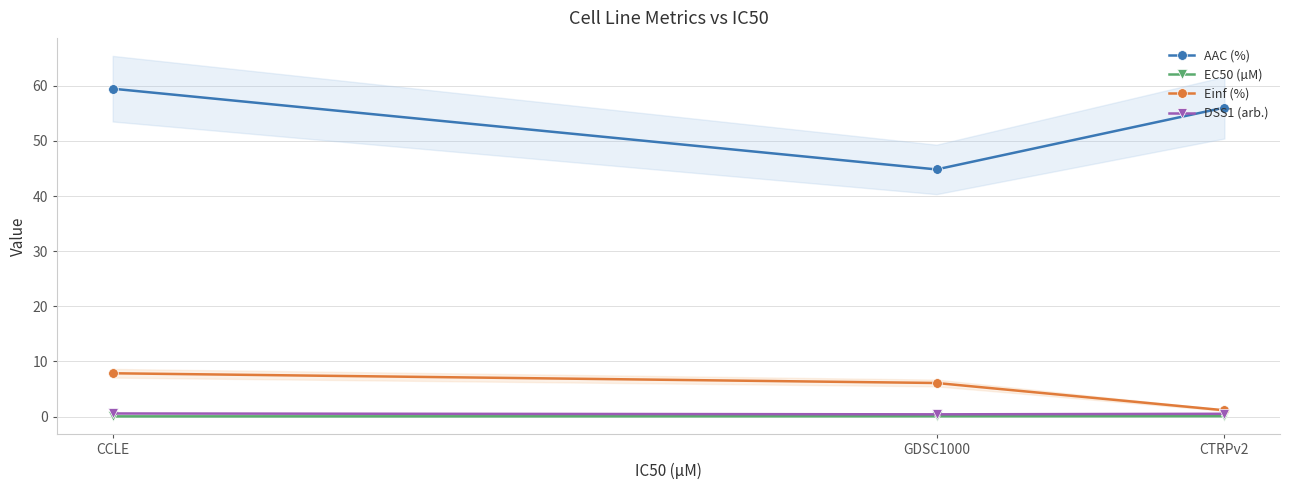

The Einf (%) series shows 6.1 at GDSC1000. True or false?

True